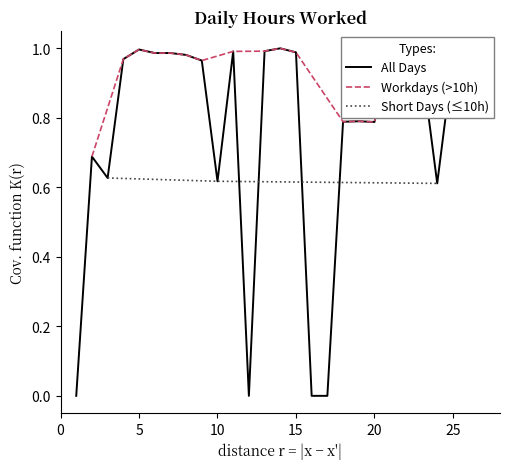

What is the sum of all values?

20.6